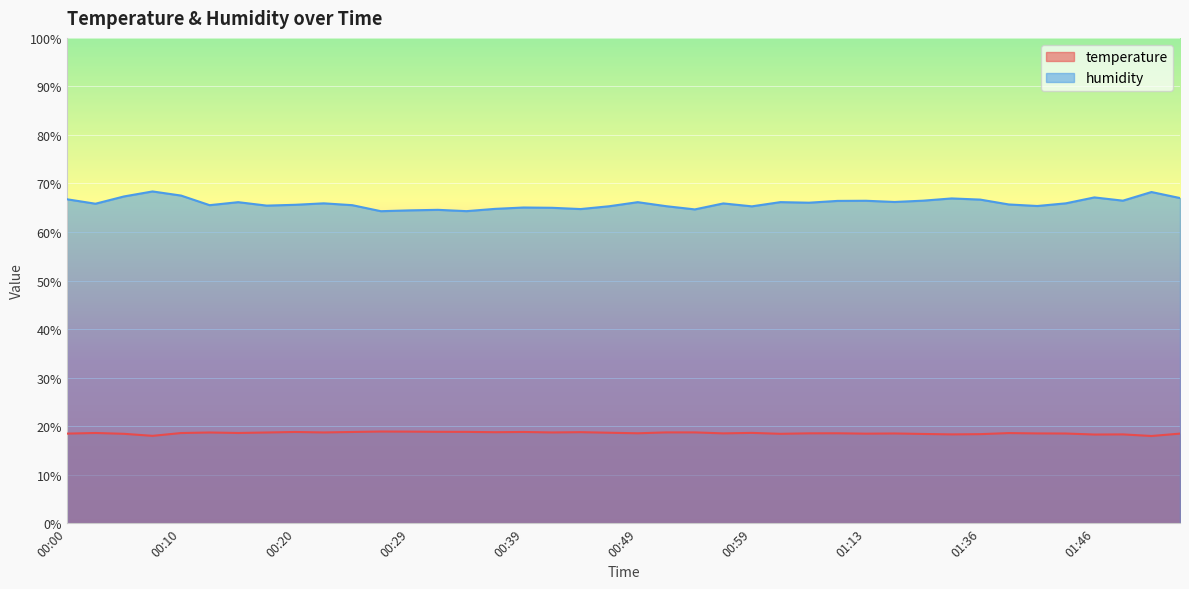

Where is the first local maximum for humidity?

00:07